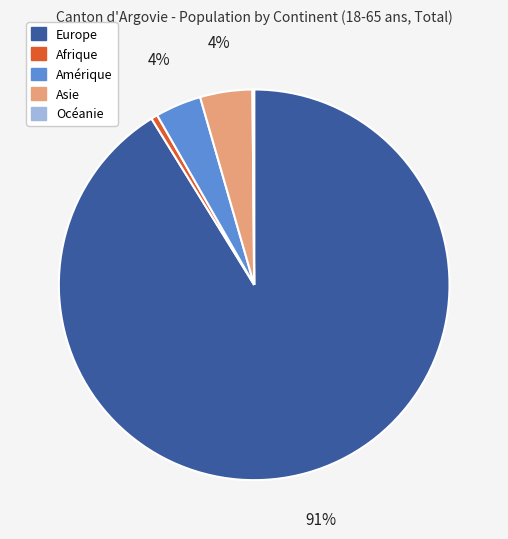

What is the majority slice?

Europe